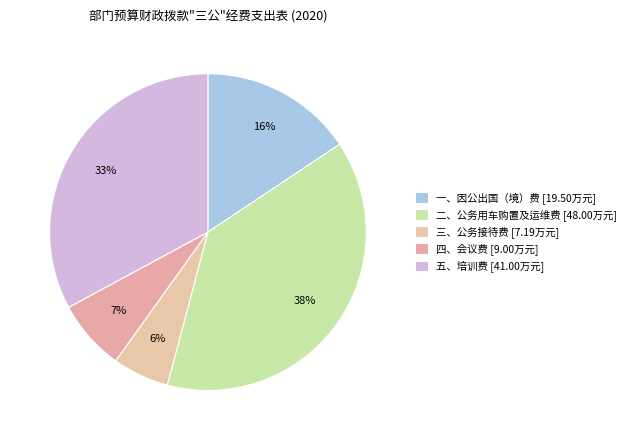

True or false: 五、培训费 accounts for 38% of the total.

False